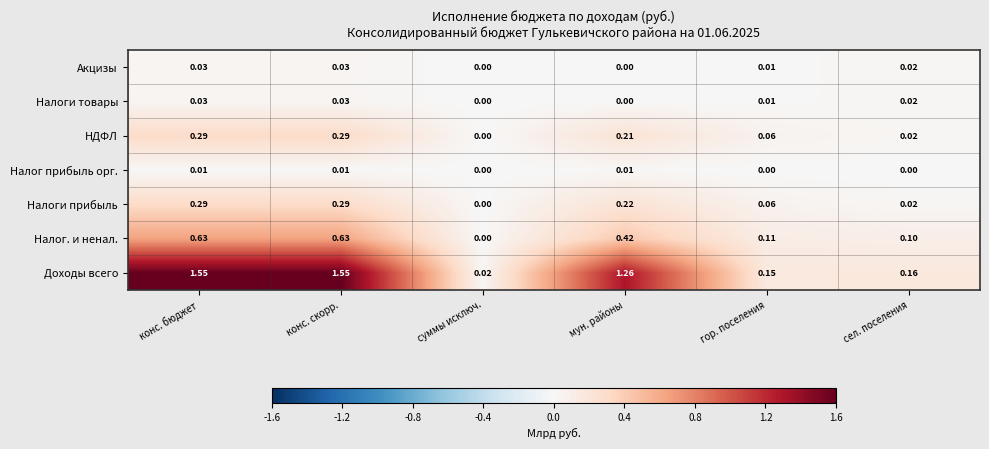

Where is НДФЛ nearest to the value 0?

суммы исключ.